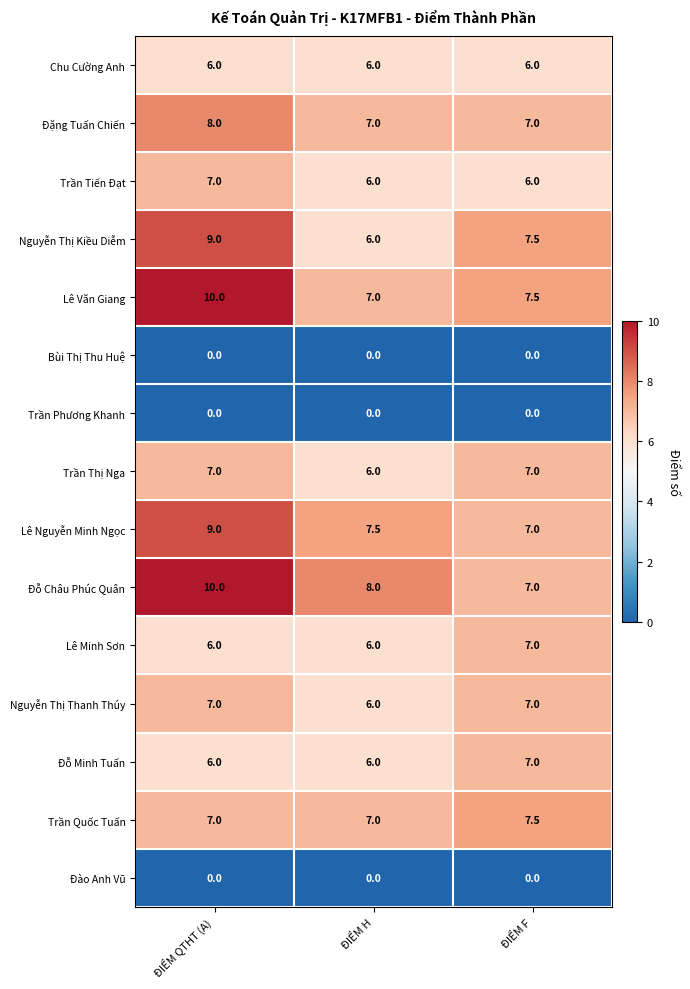

What value does the Nguyễn Thị Kiều Diễm series have at ĐIỂM QTHT (A)?

9.0